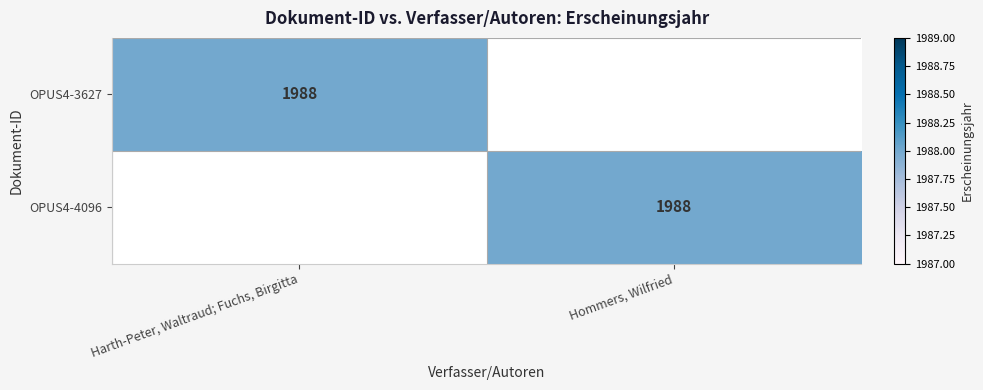

What is the total value across all series at Harth-Peter, Waltraud; Fuchs, Birgitta?

1988